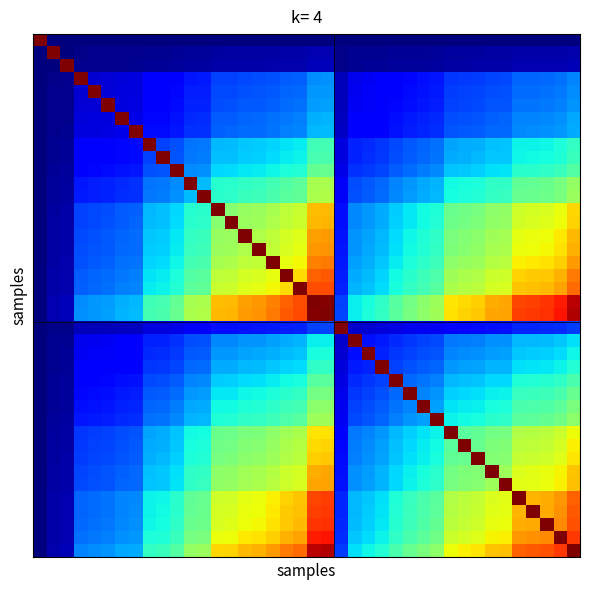

Count the number of categories in the chart.

40